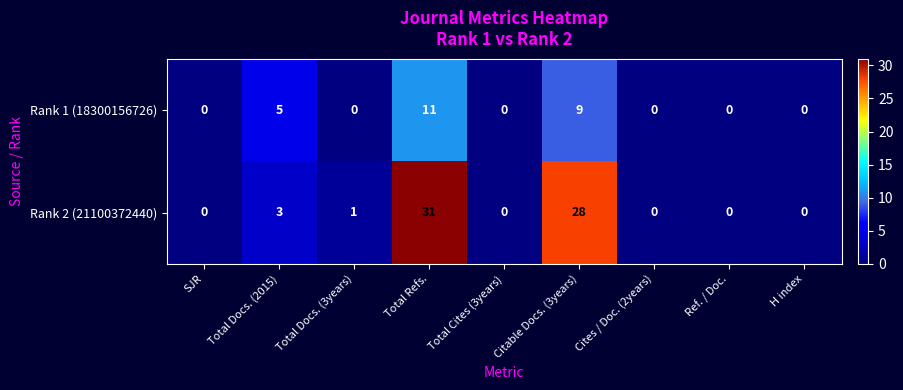

At which label does Rank 2 (21100372440) reach its peak?

Total Refs.